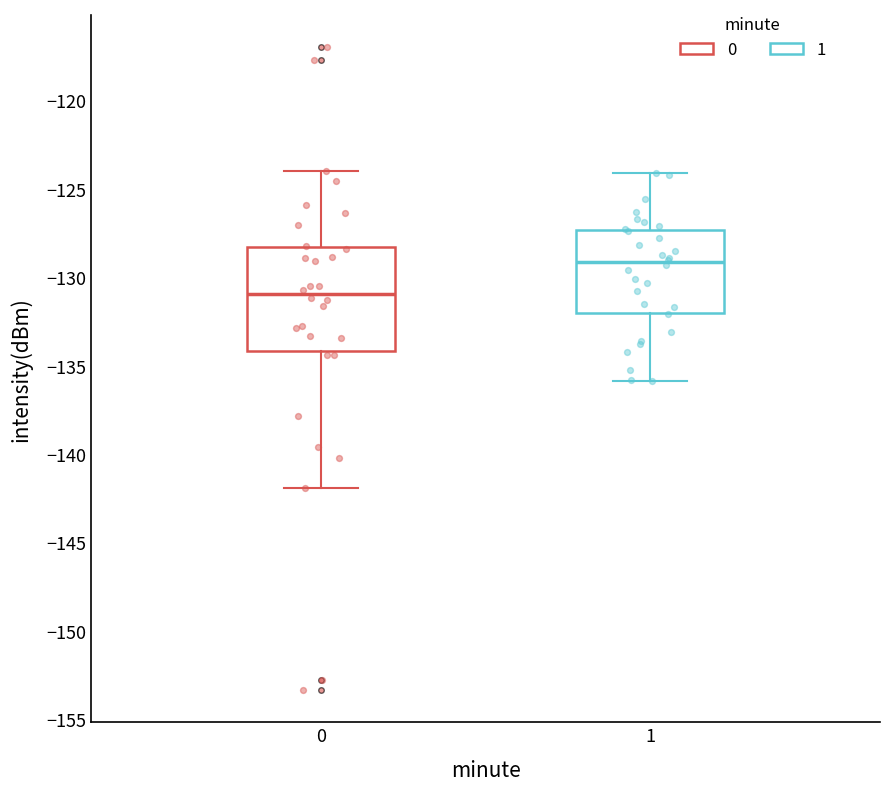

Where does the upper whisker of the box at x = 0 end on the y-axis? The values are not printed on the chart, so give them approximately, as read against the axis.

-124.0